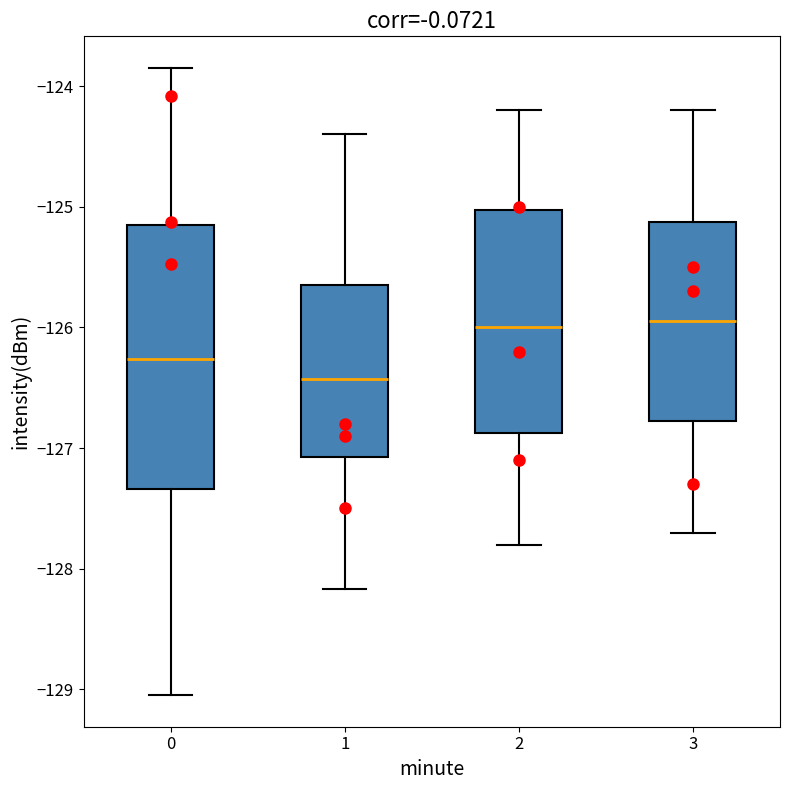

Comparing the boxes themselves (not the whiskers), which one is the tallest?

0